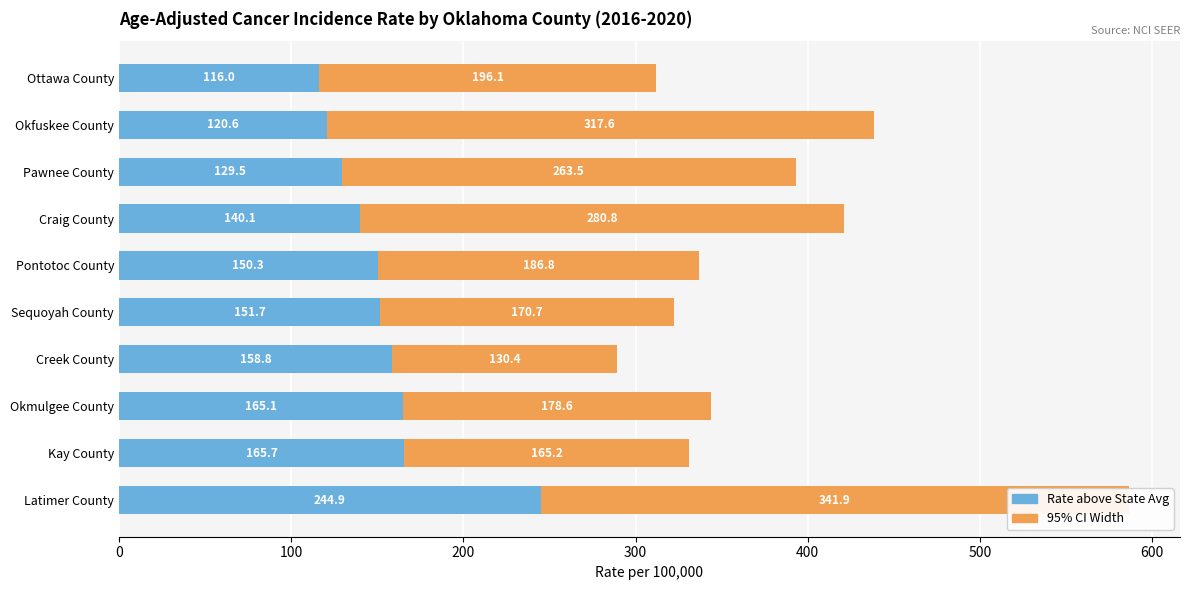

What is the value of the 95% CI Width bar at the 10th from the left?

196.1